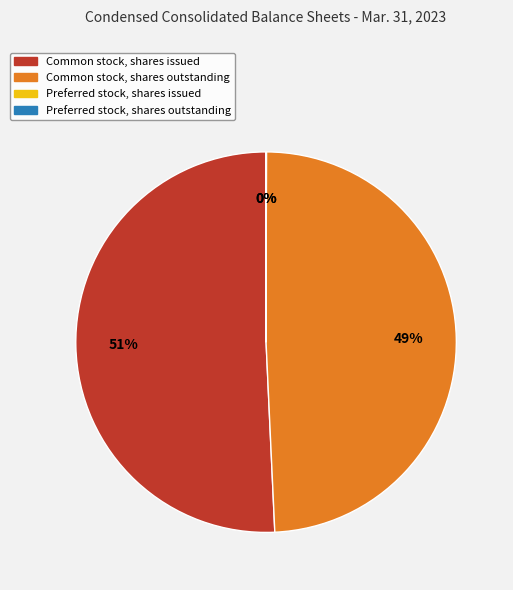

To the nearest percent, what is the average slice percentage?

25%